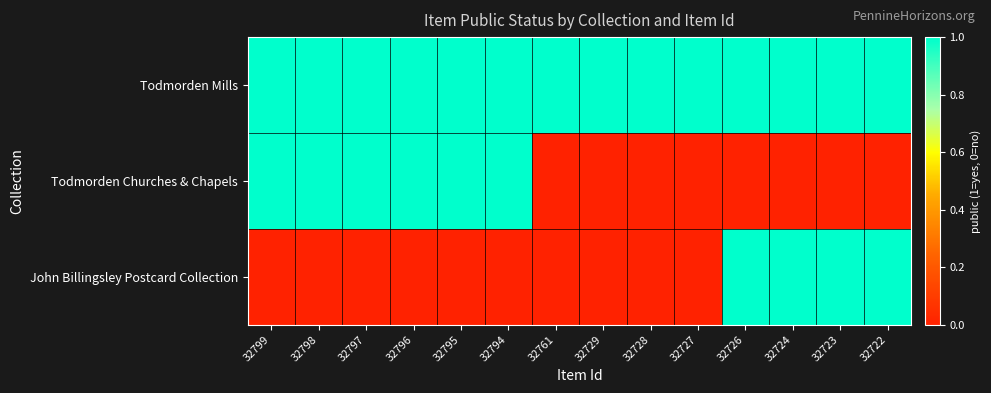

At which category is the sum across all series the highest?

32799